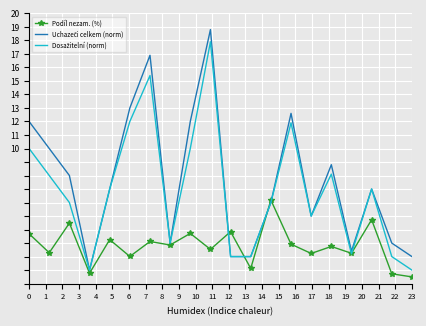

What is the smallest value displayed?

0.5